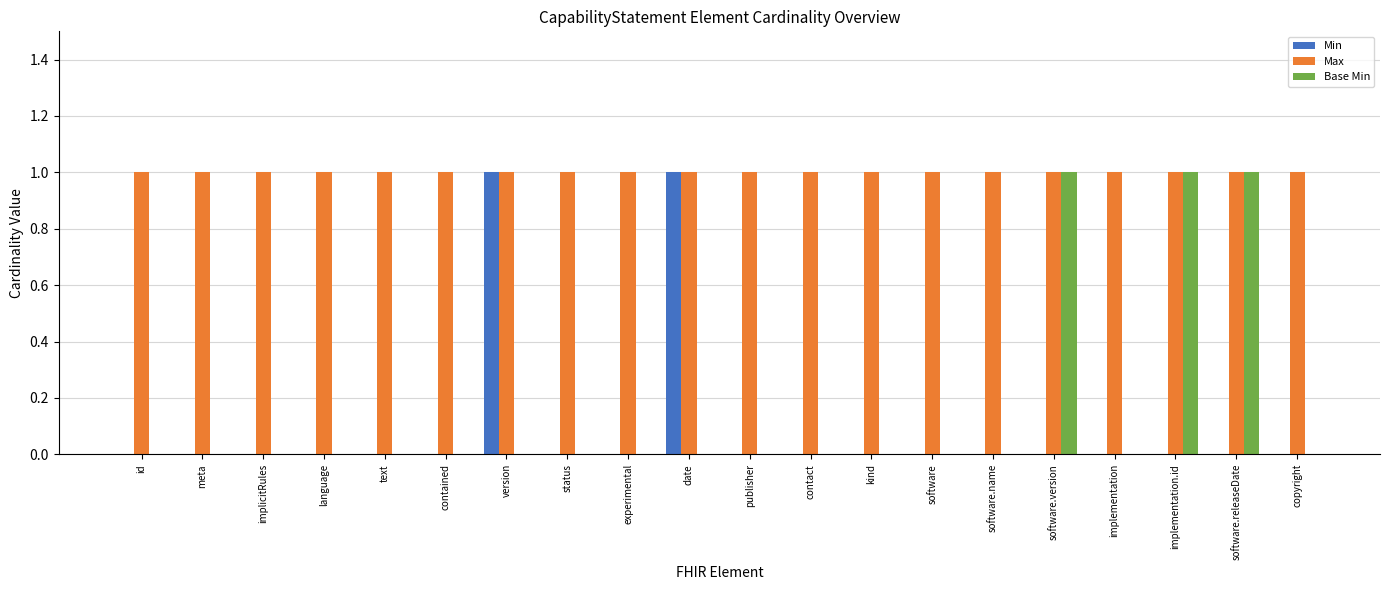

What are all the series names shown in the legend?

Min, Max, Base Min